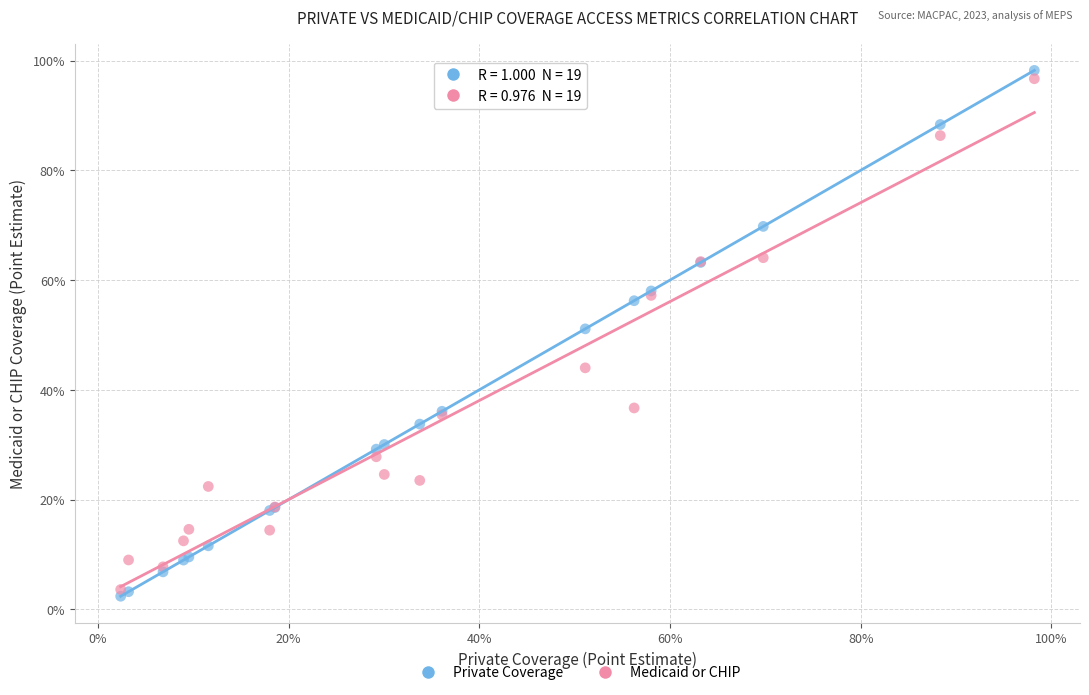

Which series contains the lowest Y value?

Private Coverage